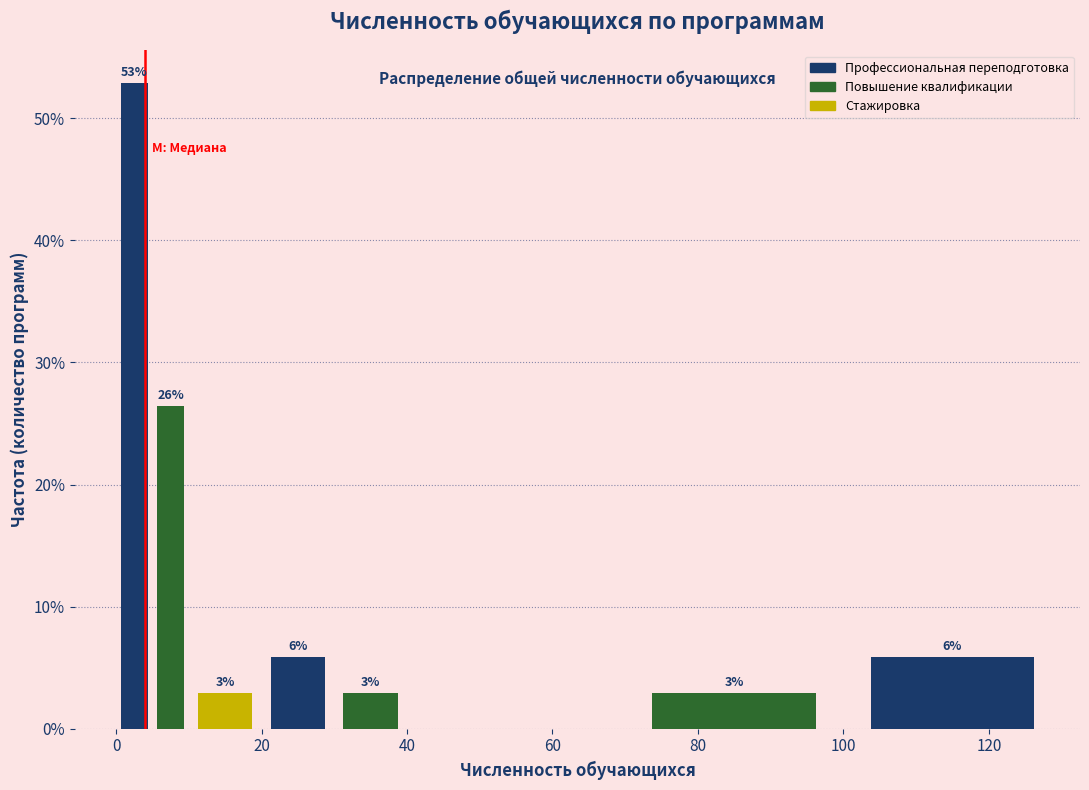

Around what value on the x-axis is the tallest bar? Give the approximate position of its centre, as read against the axis.

2